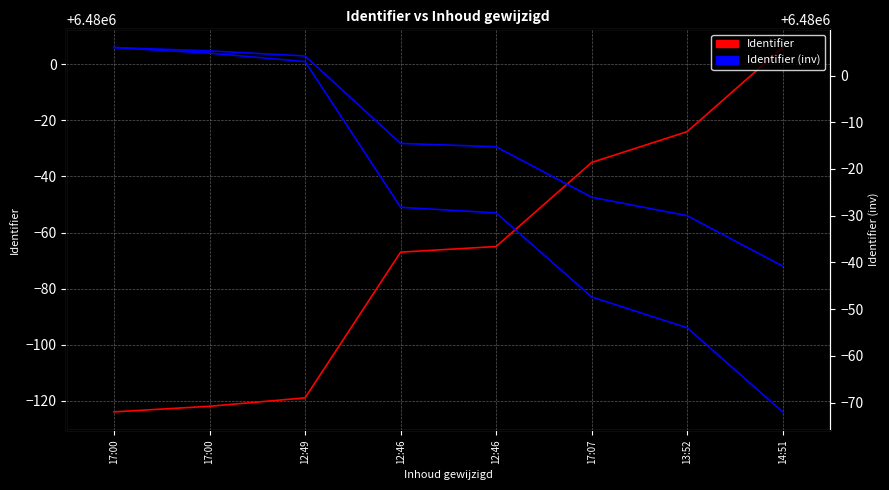

Reading left to right, what are all the values shown in this chart?

Identifier: 6479876.0	6479878.0	6479881.0	6479933.0	6479935.0	6479965.0	6479976.0	6480006.0
Identifier (inv): 6480006.0	6480004.8	6480003.0	6479971.8	6479970.6	6479952.6	6479946.0	6479928.0